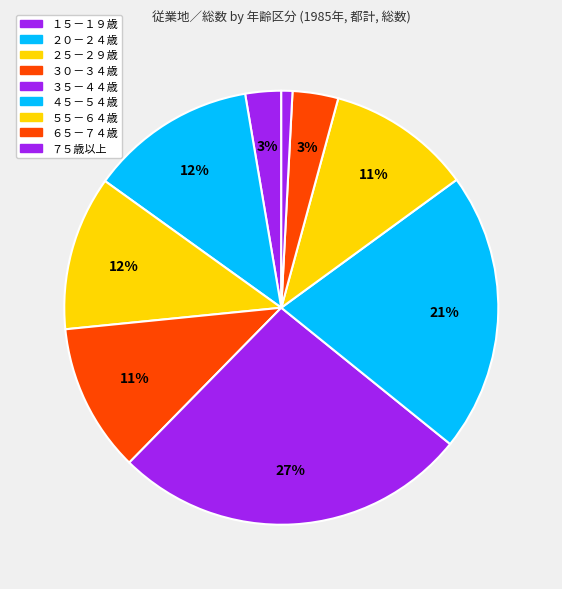

Is it true that ３５－４４歳 is 38% of the pie?

False